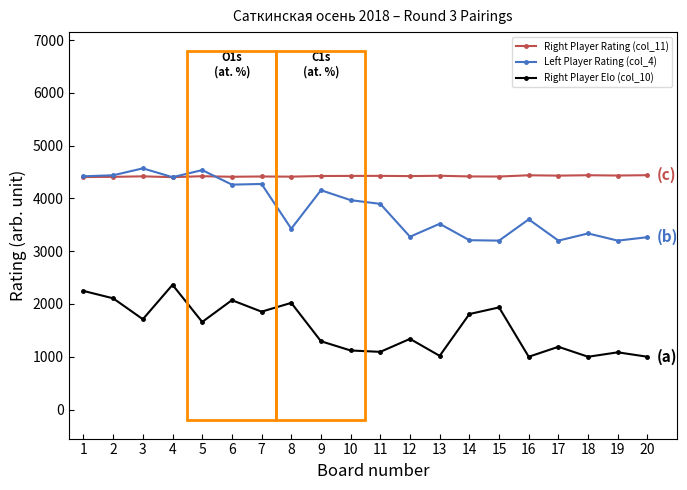

Between 4 and 11, which series saw the biggest shift?

Right Player Elo (col_10)